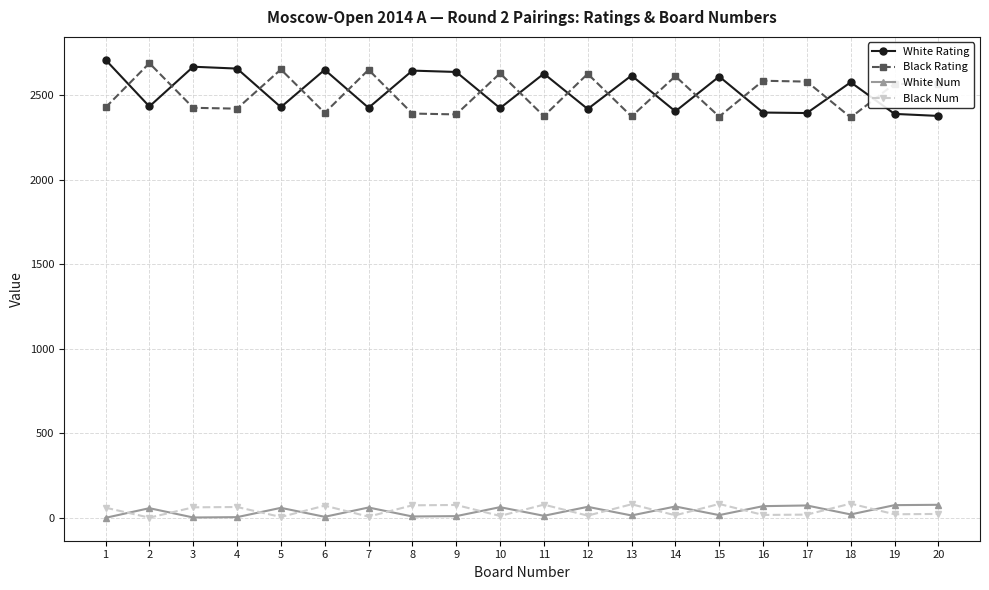

The value of Black Rating at 6 is 1573. True or false?

False